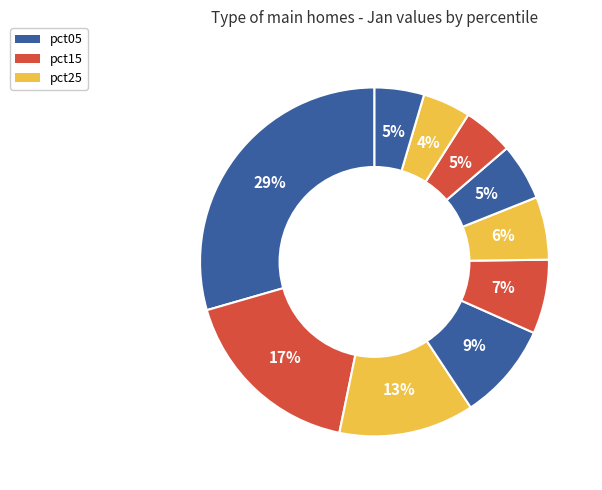

How many segments does this pie chart have?

10